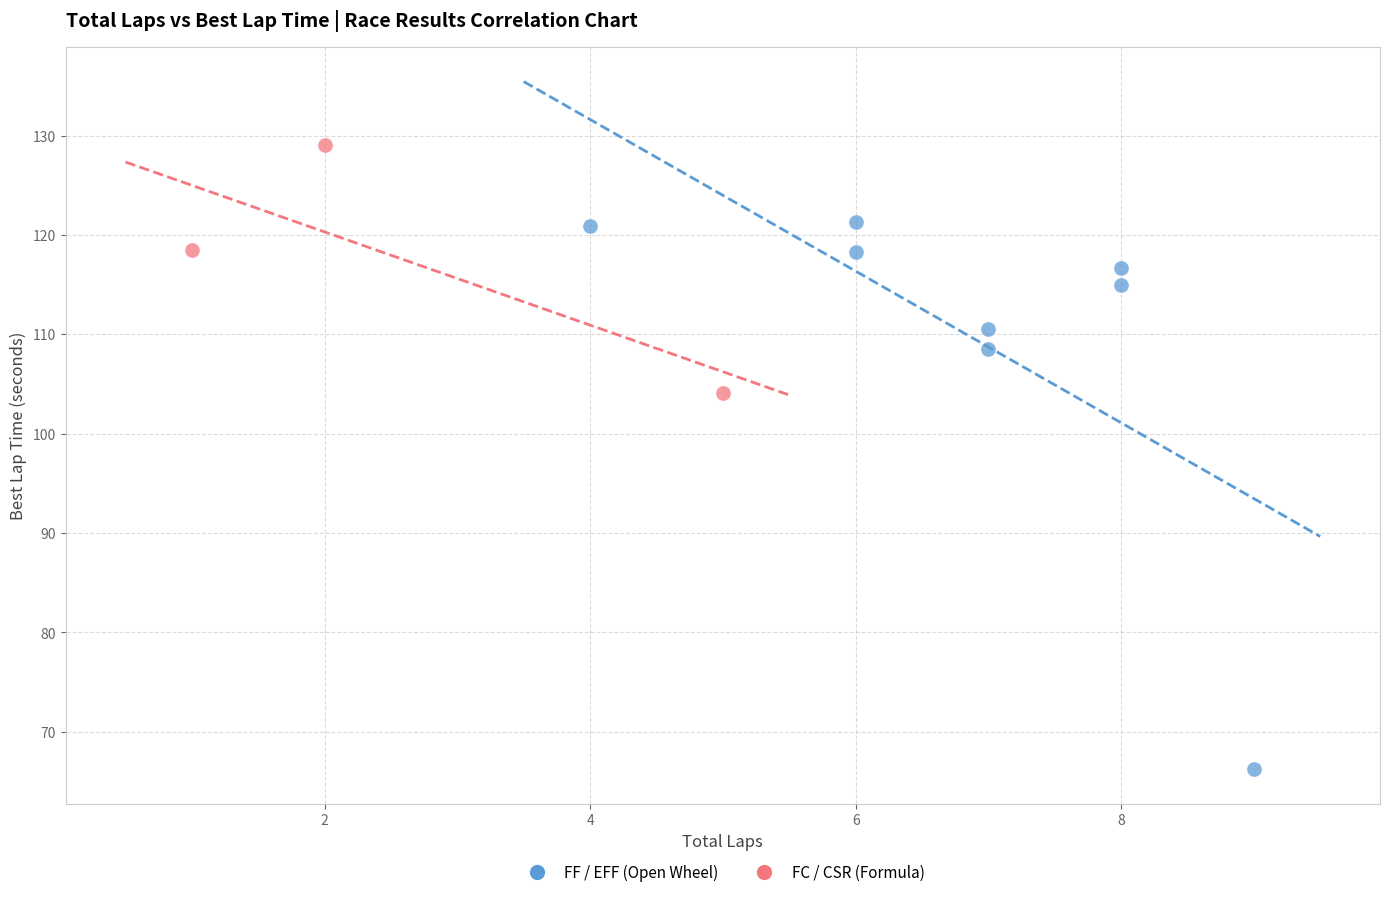

What are all the series names shown in the legend?

FF / EFF (Open Wheel), FC / CSR (Formula)